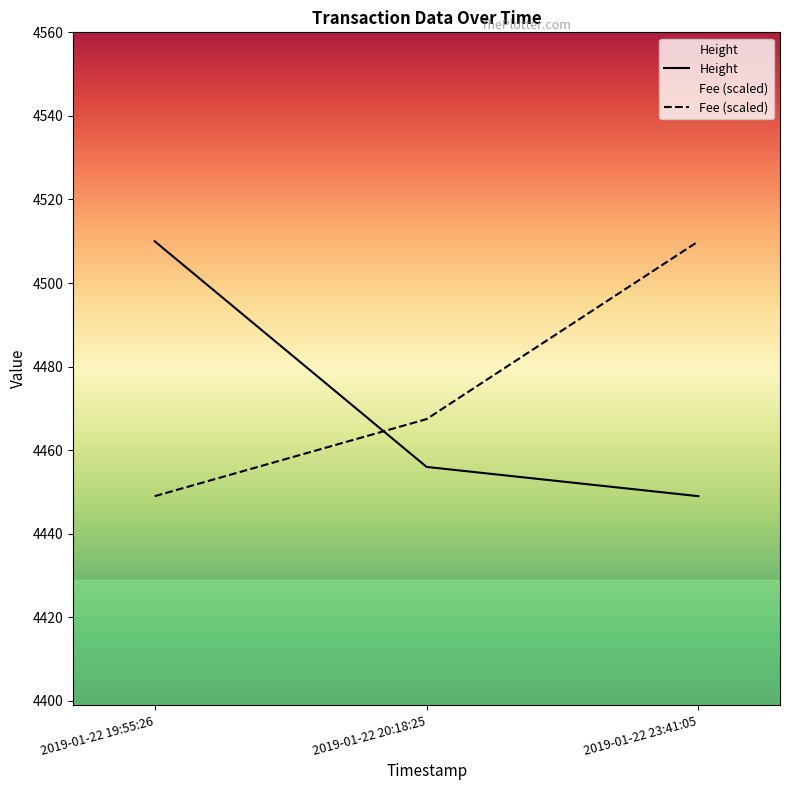

What is the label of the 2nd point from the right?

2019-01-22 20:18:25